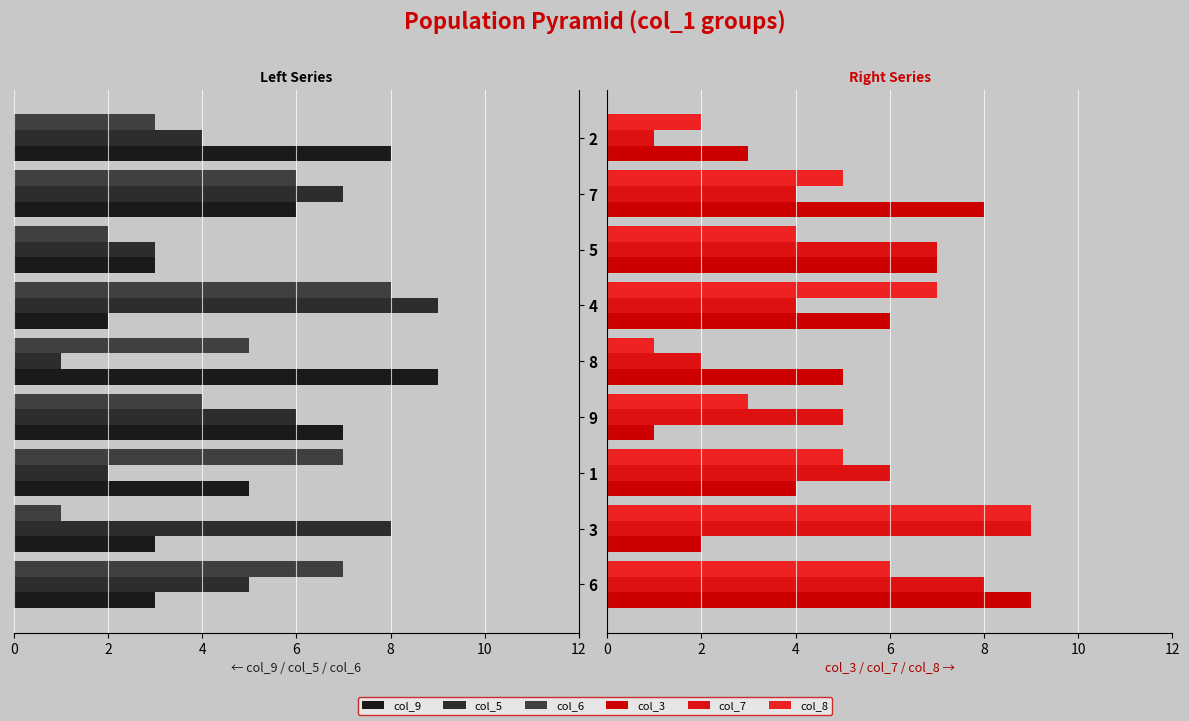

Is it true that col_9 equals 2 at 7?

False